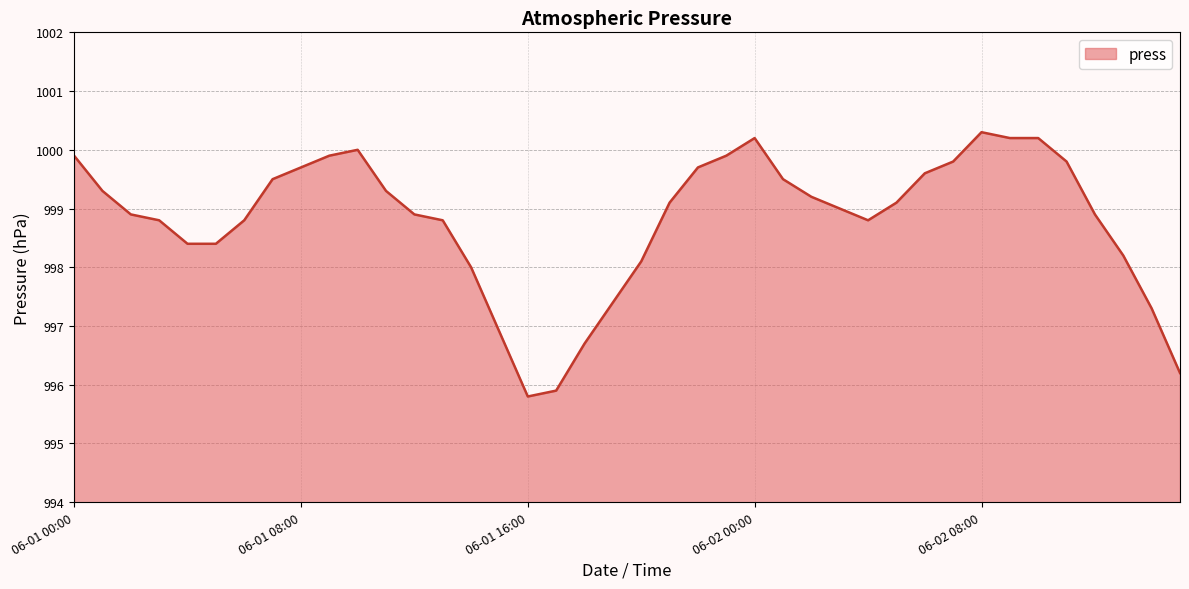

What is the difference between the maximum and minimum values?

4.5